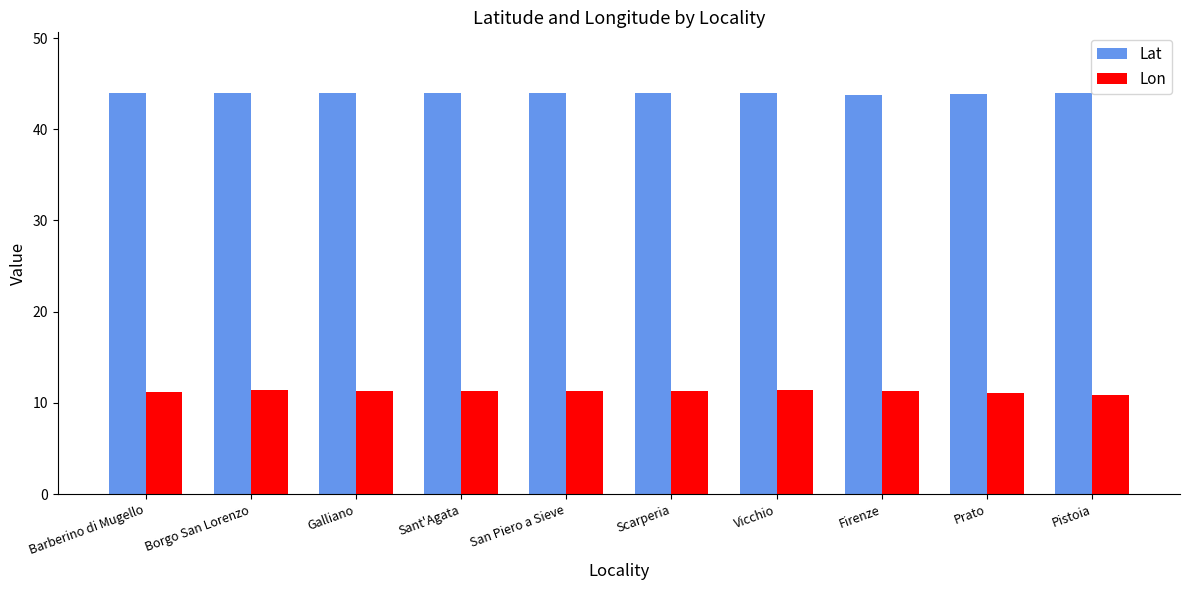

What is the sum of all Lat values?

439.5